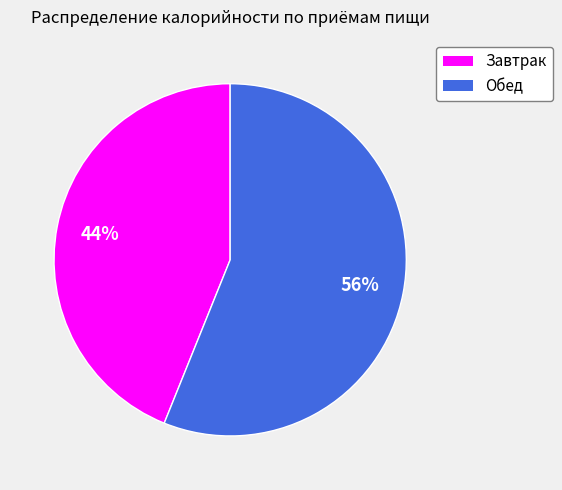

True or false: Завтрак accounts for 50% of the total.

False